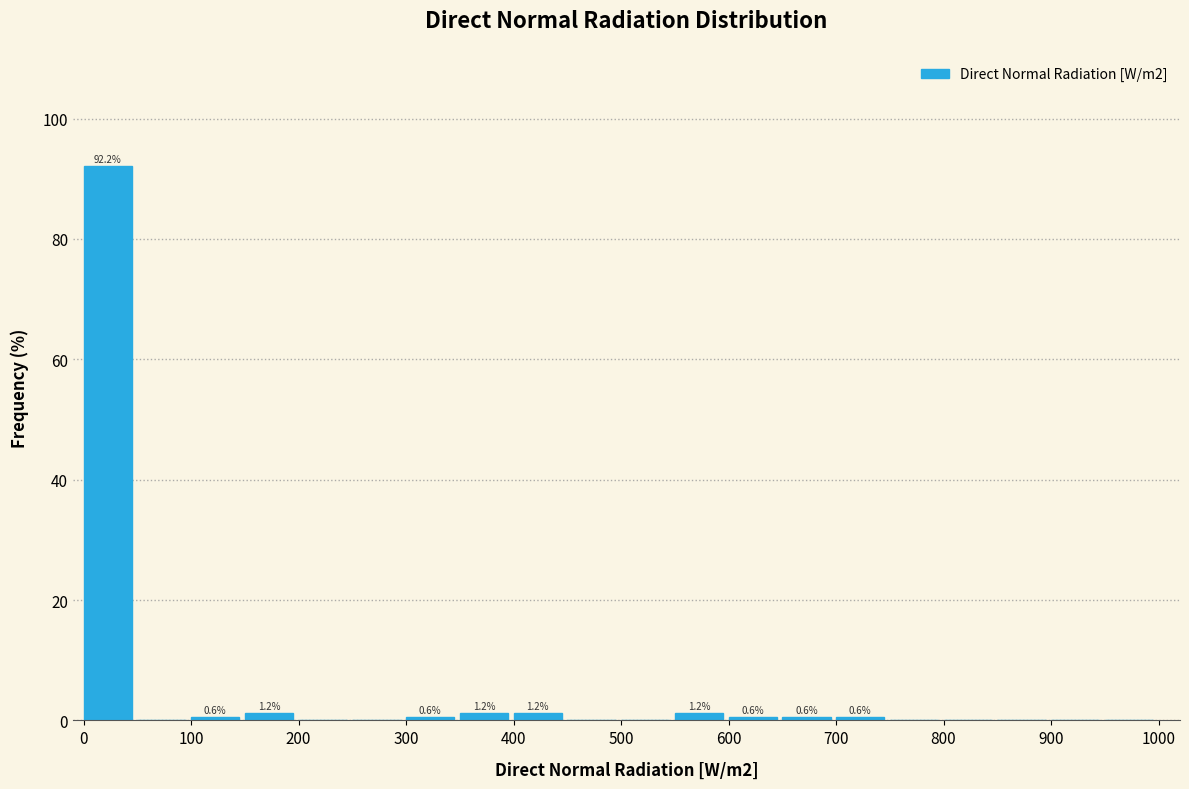

Which range on the x-axis has the tallest bar?

0 to 50